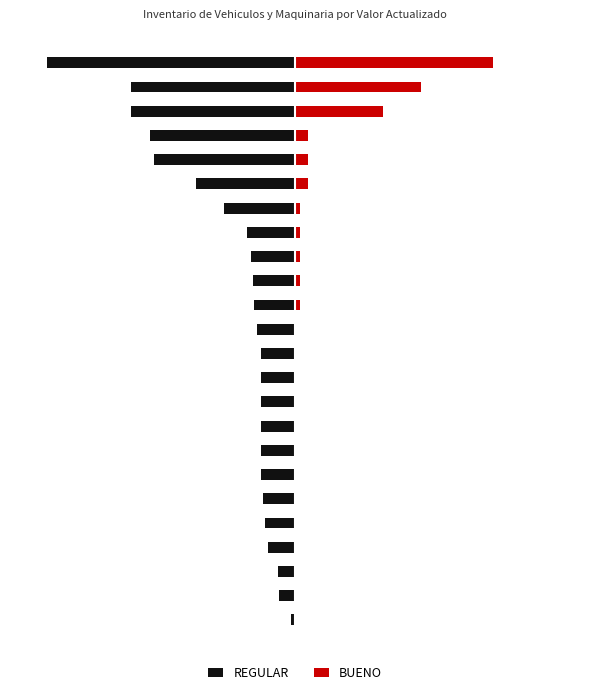

True or false: BUENO has a value of -220732 at 4.

False